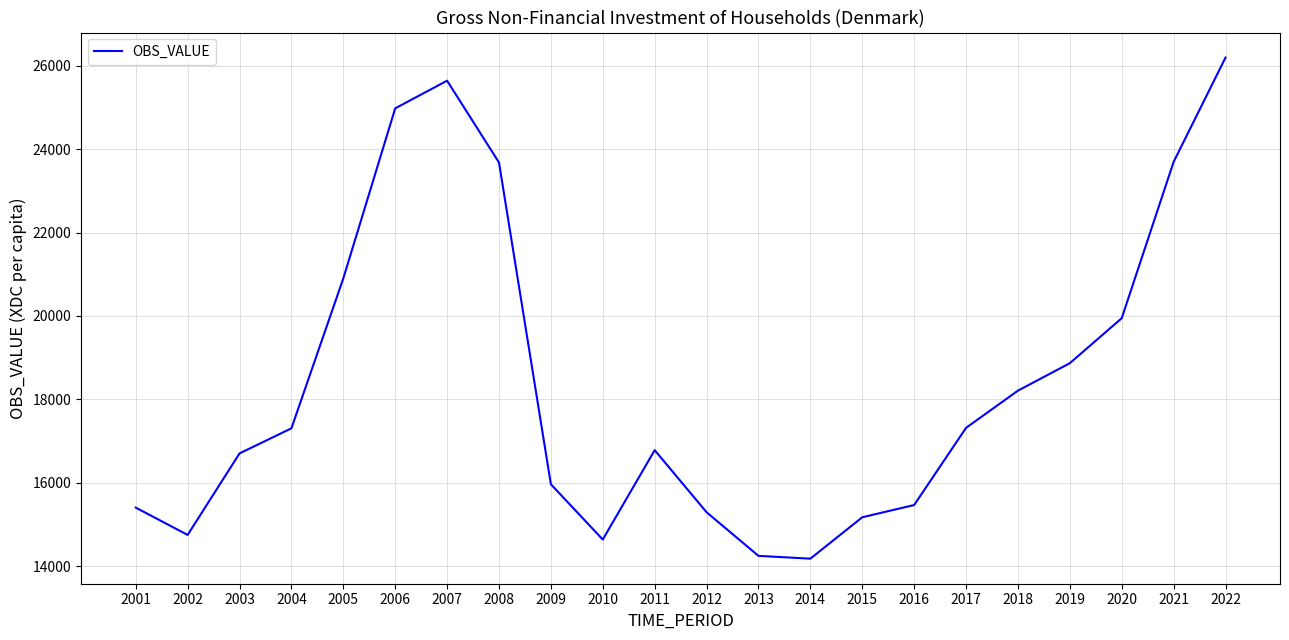

Which has a higher value, 2014 or 2017?

2017